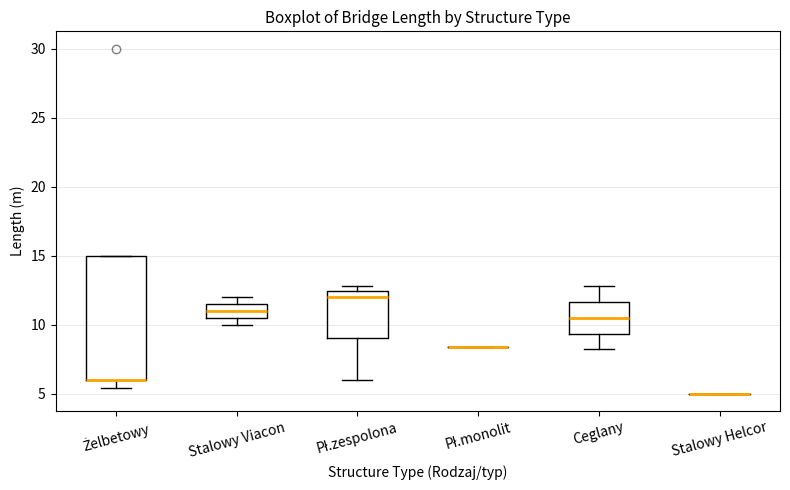

Reading left to right, read every box against the y-axis: the position of its median line, the range the box covers, and the ends of its whiskers. The values are not printed on the chart, so give them approximately, as read against the axis.

Żelbetowy: median 6.0 (drawn on the box's lower edge), box 6.0 to 15.0, whiskers 5.5 to 15.0
Stalowy Viacon: median 11.0, box 10.5 to 11.5, whiskers 10.0 to 12.0
Pł.zespolona: median 12.0, box 9.0 to 12.5, whiskers 6.0 to 13.0
Pł.monolit: box collapsed to a line at 8.5, whiskers 8.5 to 8.5
Ceglany: median 10.5, box 9.5 to 11.5, whiskers 8.0 to 13.0
Stalowy Helcor: box collapsed to a line at 5.0, whiskers 5.0 to 5.0